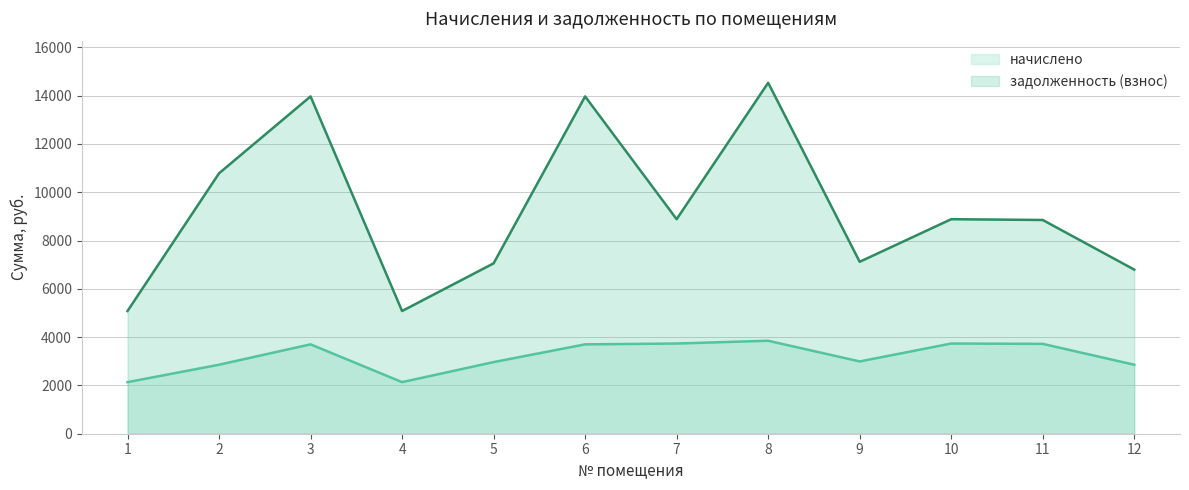

Reading right to left, transcribe all the data shown in this chart.

начислено: 2857.7	3721.8	3735.4	2993.8	3851.0	3735.4	3701.4	2966.5	2136.5	3701.4	2857.7	2136.5
задолженность (взнос): 6797.2	8852.6	8885.0	7120.9	14534.9	8885.0	13969.9	7056.2	5081.7	13969.9	10785.6	5081.7